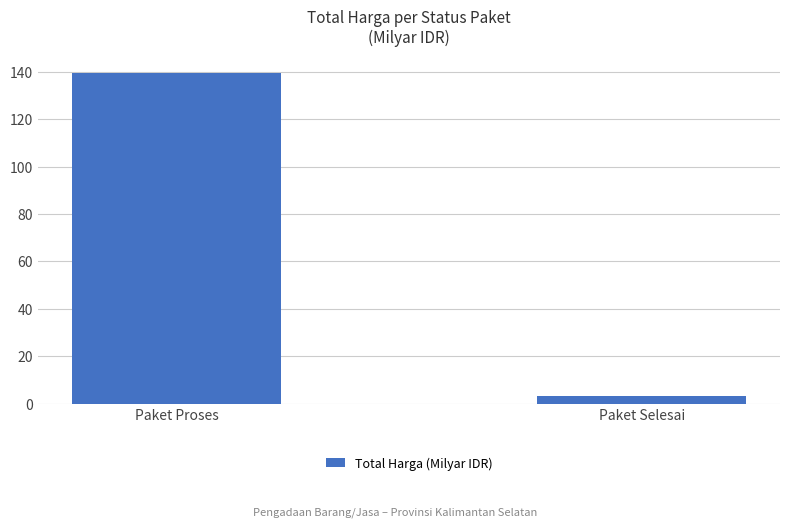

Does the chart contain stacked bars?

No